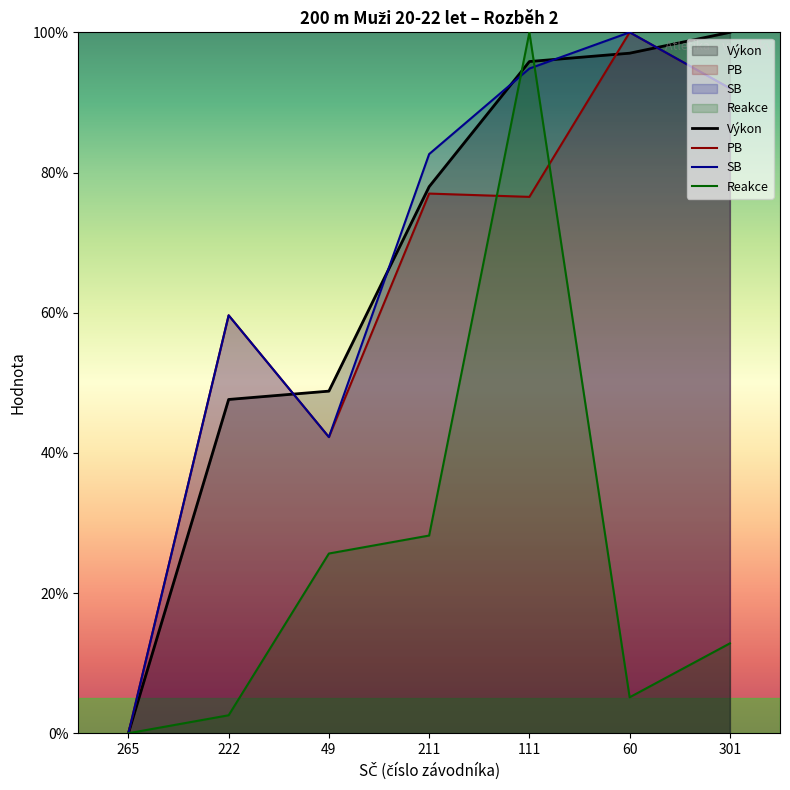

After their last crossing, which series has the higher values: Reakce or SB?

SB